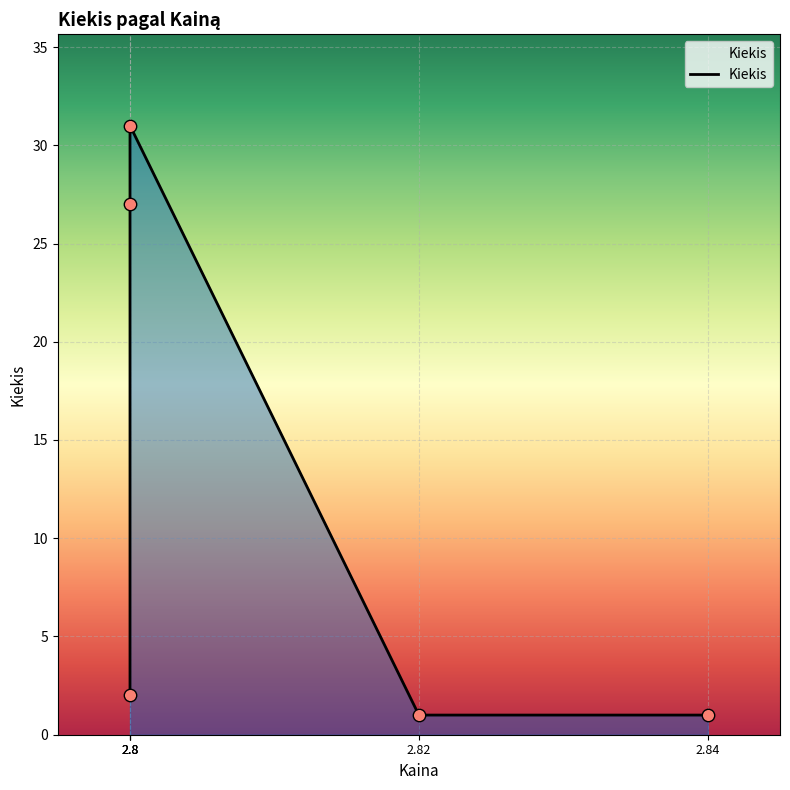

Between 2.84 and 2.82, which is larger?

2.84